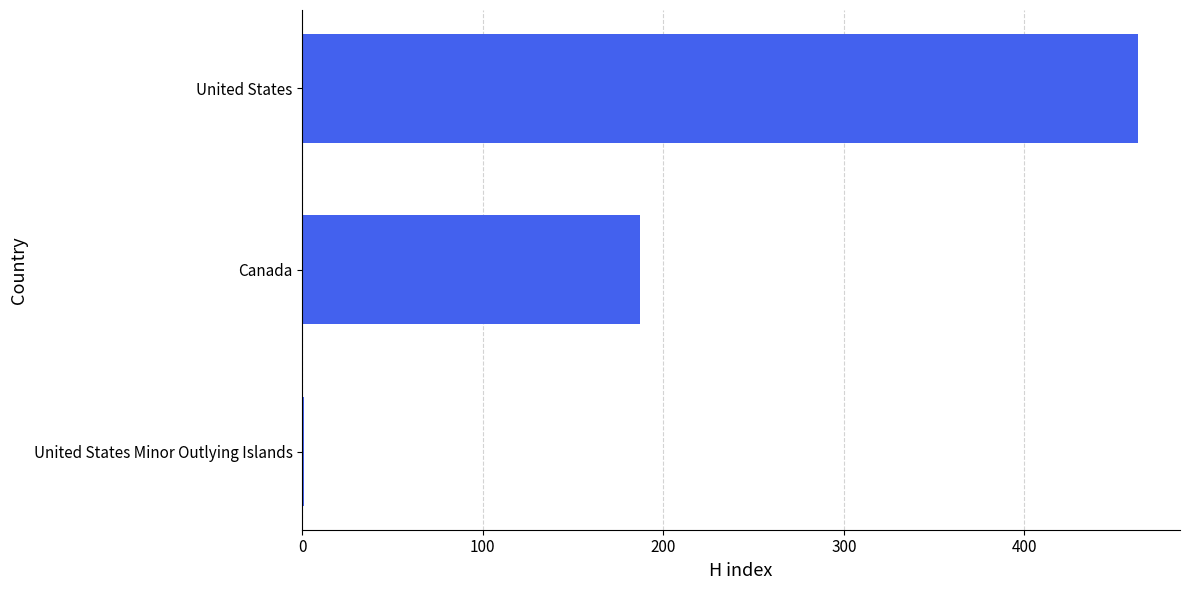

At which category does the chart reach its peak across all series?

United States